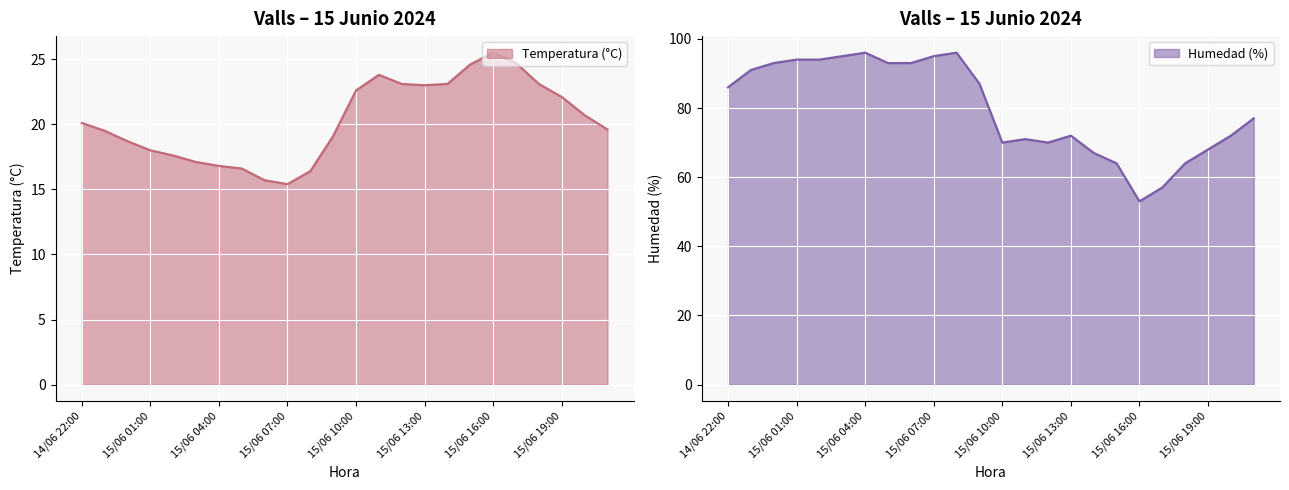

How many interior local peaks does the Temperatura (°C) series have?

2